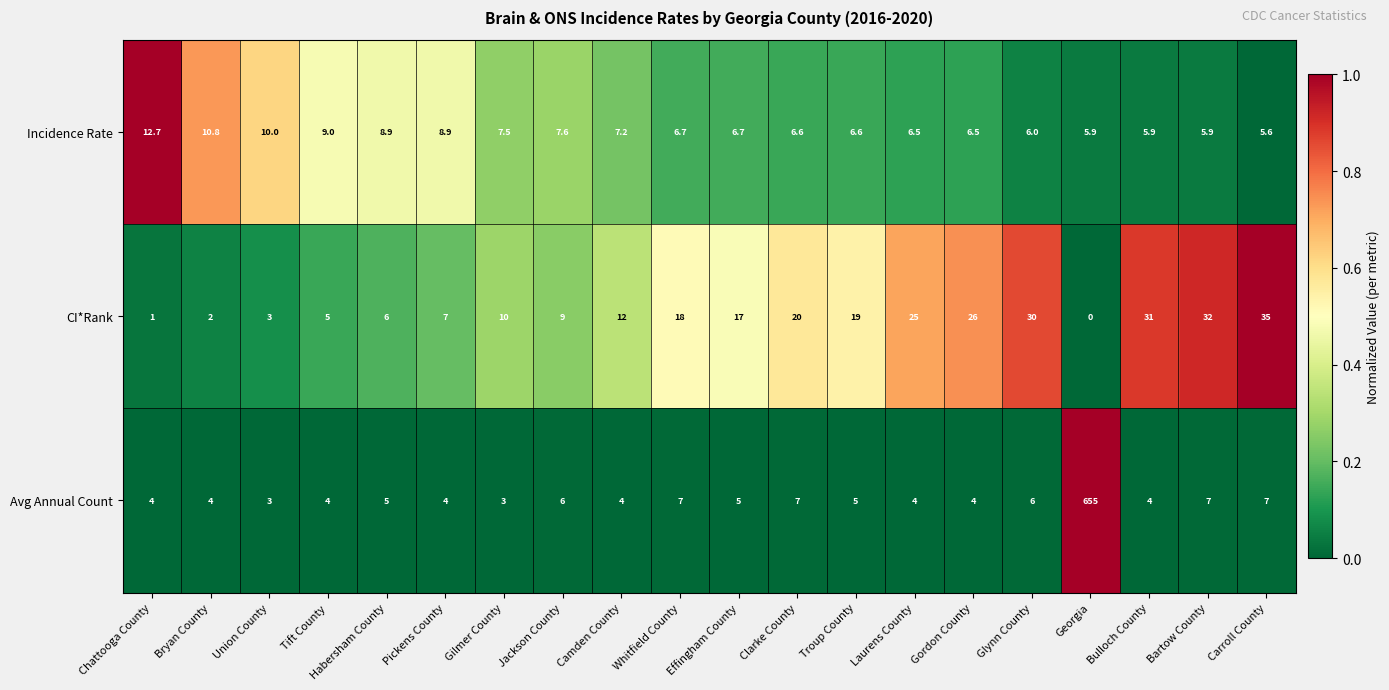

List the series in order of their overall mean, highest first.

Avg Annual Count, CI*Rank, Incidence Rate